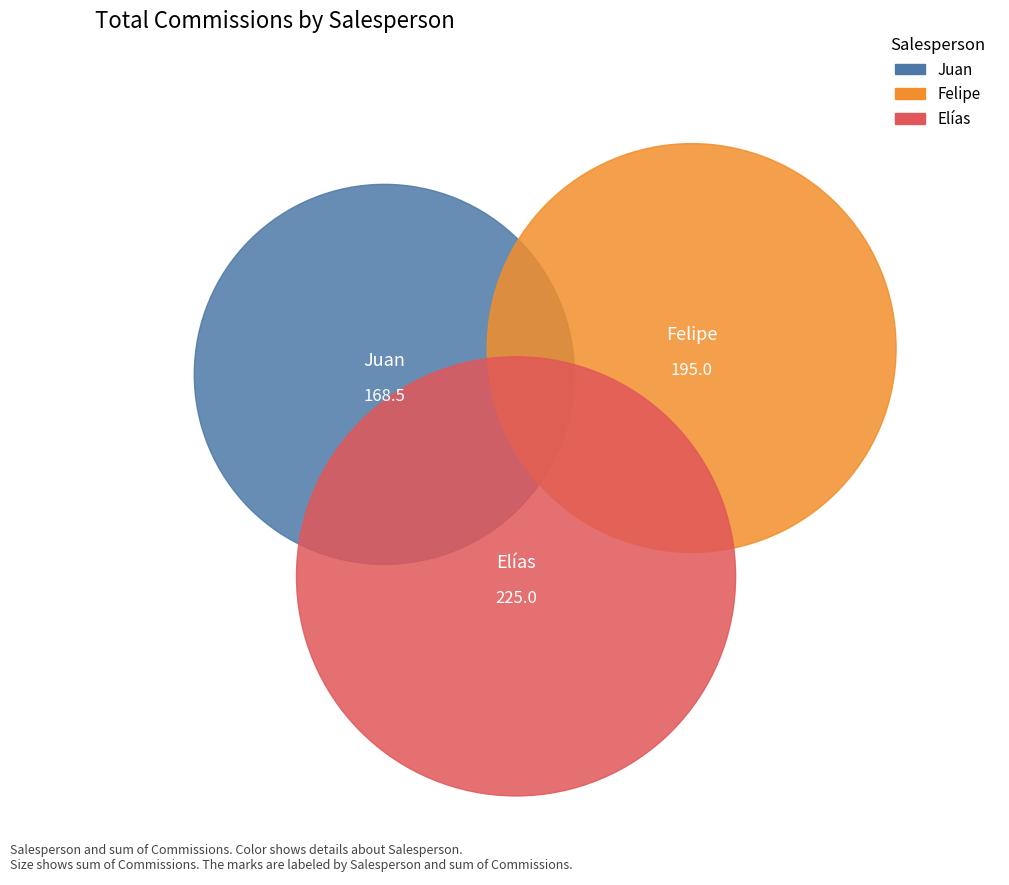

At Elías, list the series in order from smallest to largest.

Juan, Felipe, Elías